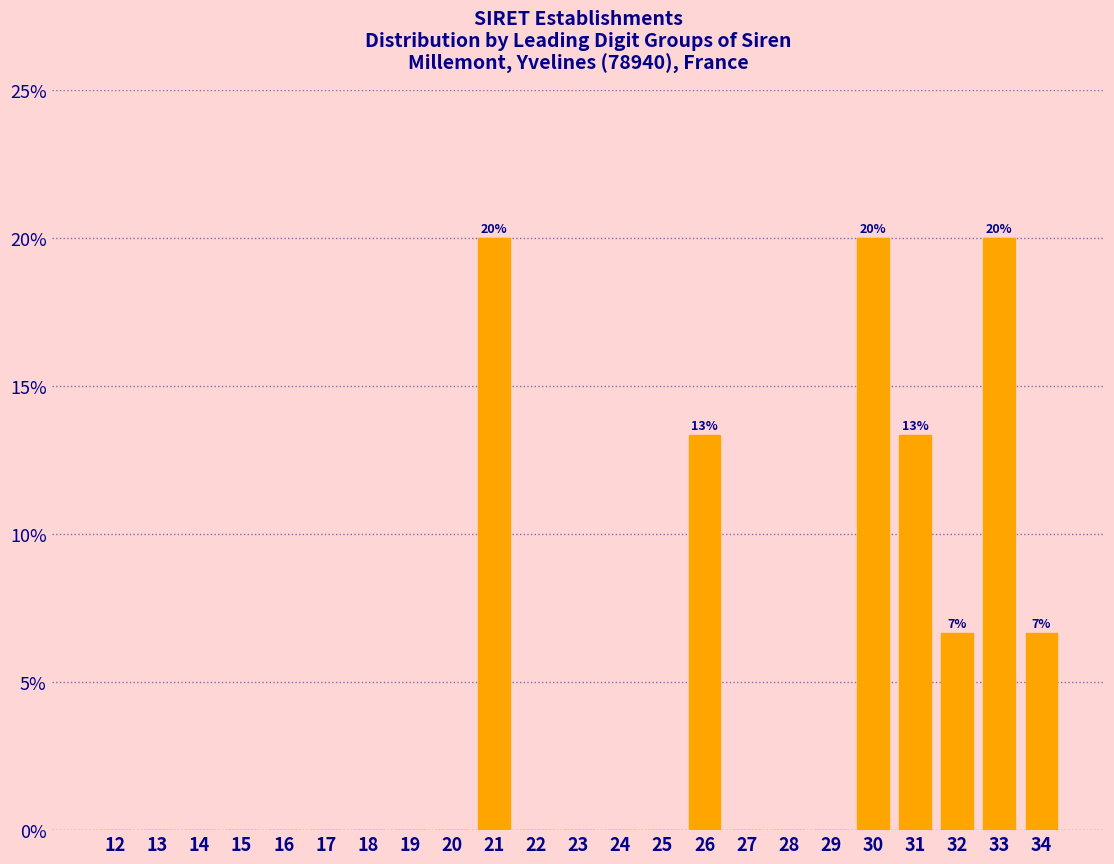

Reading right to left, what are all the values shown in this chart?

34=6.7	33=20.0	32=6.7	31=13.3	30=20.0	29=0.0	28=0.0	27=0.0	26=13.3	25=0.0	24=0.0	23=0.0	22=0.0	21=20.0	20=0.0	19=0.0	18=0.0	17=0.0	16=0.0	15=0.0	14=0.0	13=0.0	12=0.0